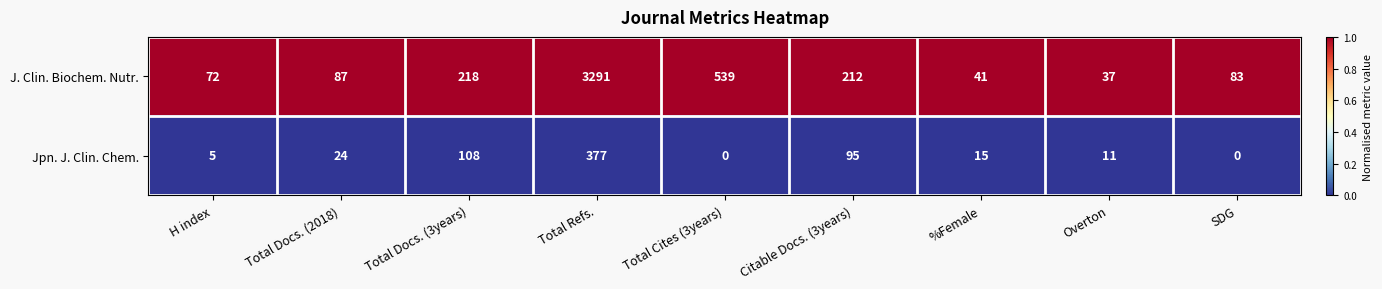

Rank the series at Total Docs. (2018) from lowest to highest value.

Jpn. J. Clin. Chem., J. Clin. Biochem. Nutr.